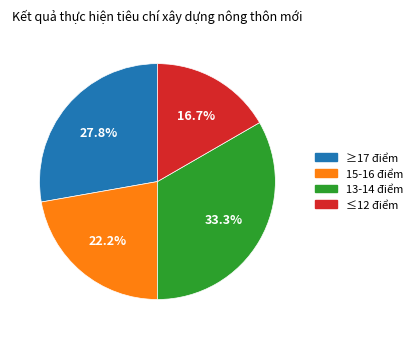

Does any single category account for the majority?

No